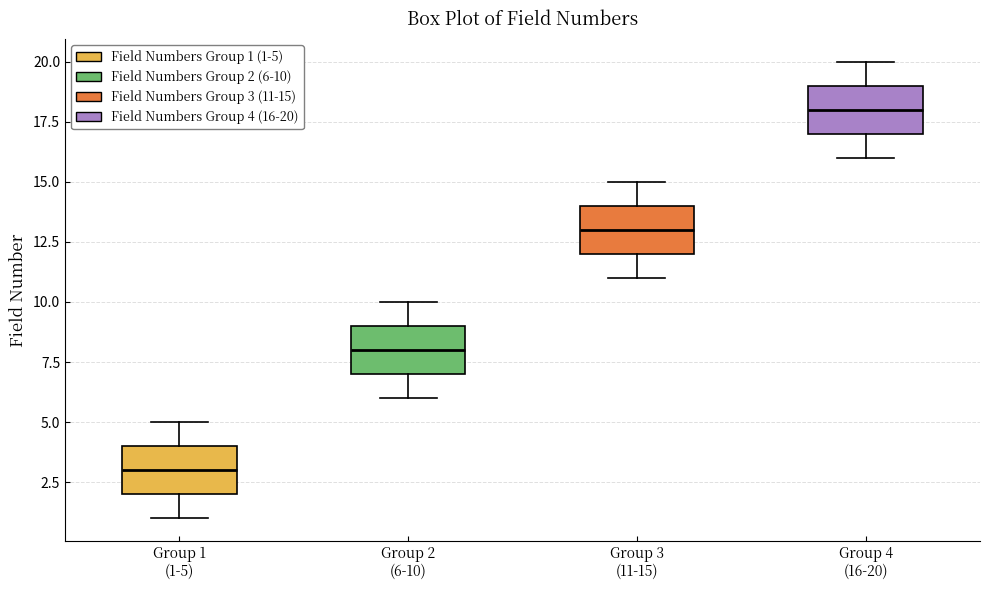

Reading left to right, read every box against the y-axis: the position of its median line, the range the box covers, and the ends of its whiskers. The values are not printed on the chart, so give them approximately, as read against the axis.

Group 1 (1-5): median 3, box 2 to 4, whiskers 1 to 5
Group 2 (6-10): median 8, box 7 to 9, whiskers 6 to 10
Group 3 (11-15): median 13, box 12 to 14, whiskers 11 to 15
Group 4 (16-20): median 18, box 17 to 19, whiskers 16 to 20